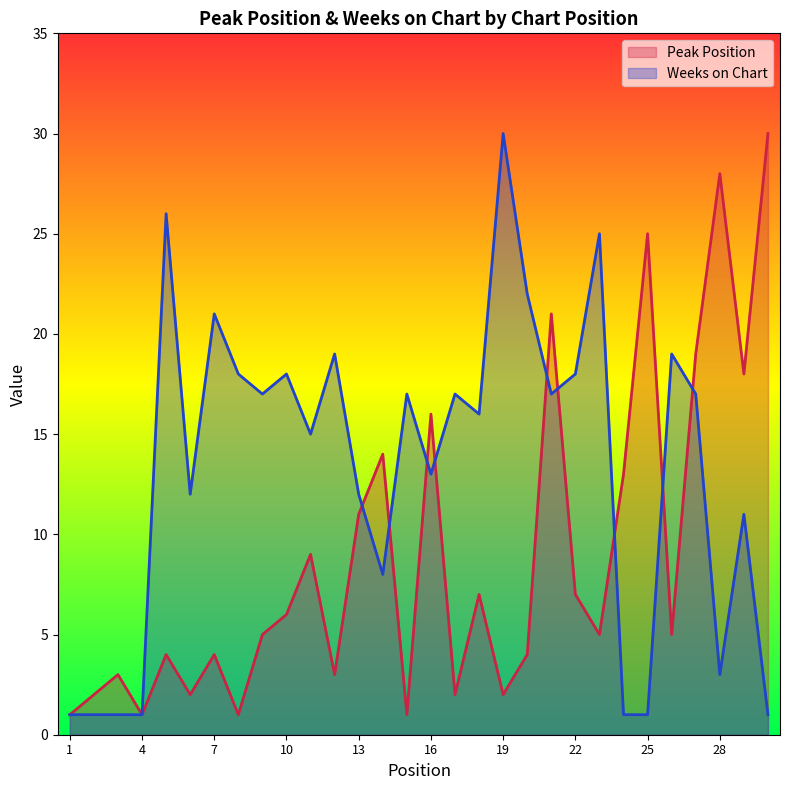

Which series has the largest range (max minus min)?

Peak Position